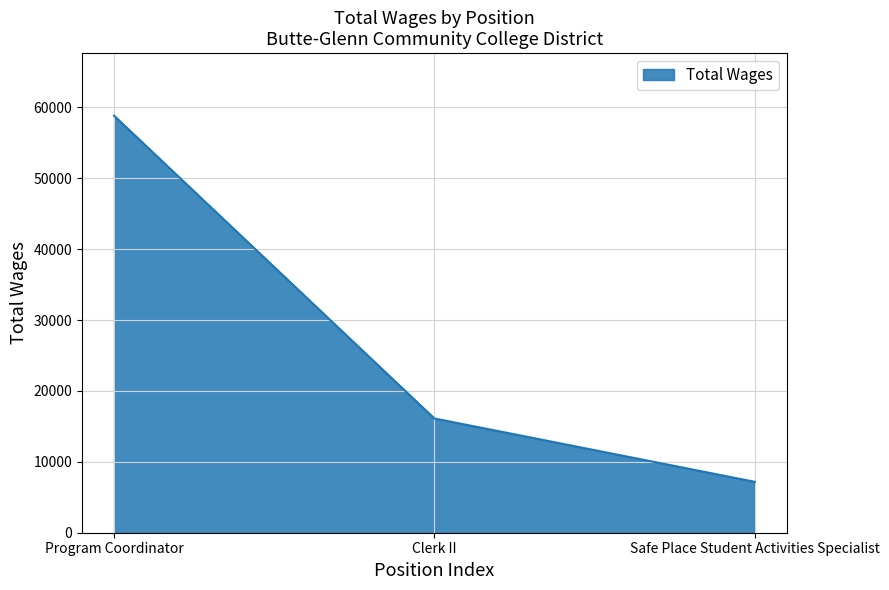

Does the chart have visible grid lines?

Yes